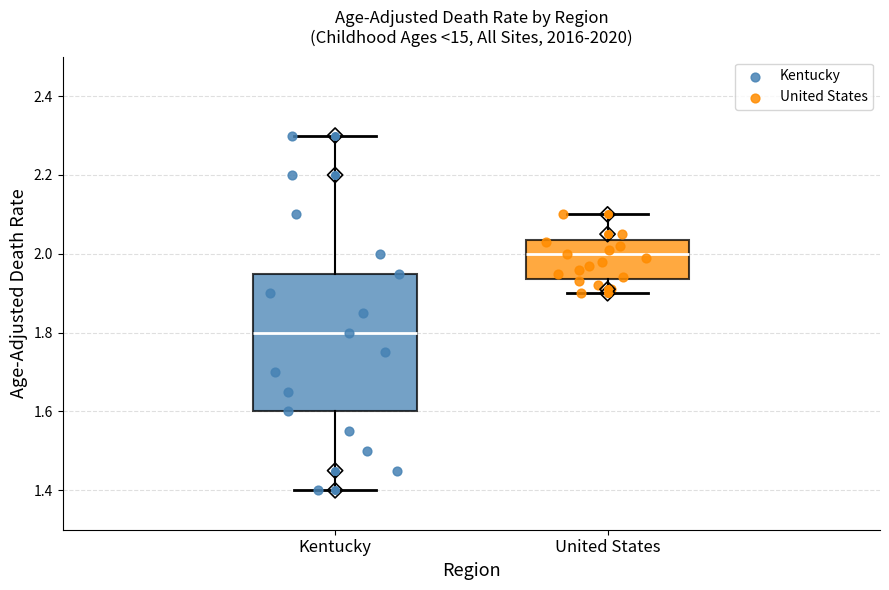

Reading left to right, transcribe this box plot: for each box, give where its median line is, the range the box spans, and where its two whiskers end, as read against the y-axis. The values are not printed on the chart, so give them approximately, as read against the axis.

Kentucky: median 1.80, box 1.60 to 1.96, whiskers 1.40 to 2.30
United States: median 2.00, box 1.94 to 2.04, whiskers 1.90 to 2.10